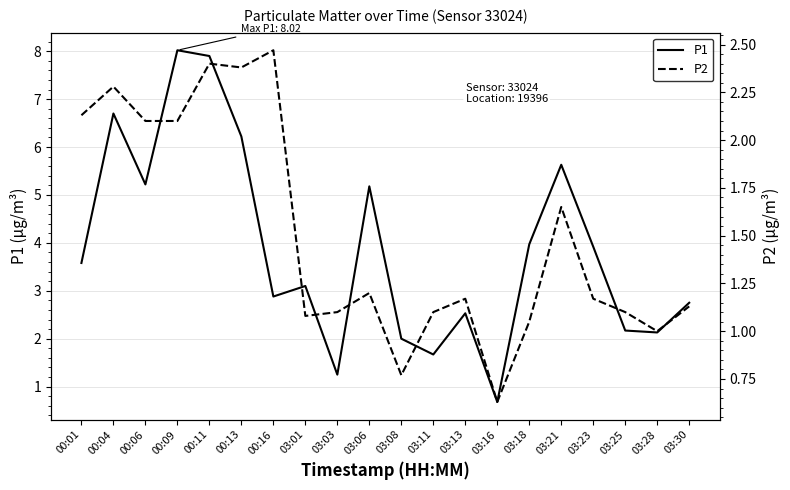

At which category is the sum across all series the highest?

00:11